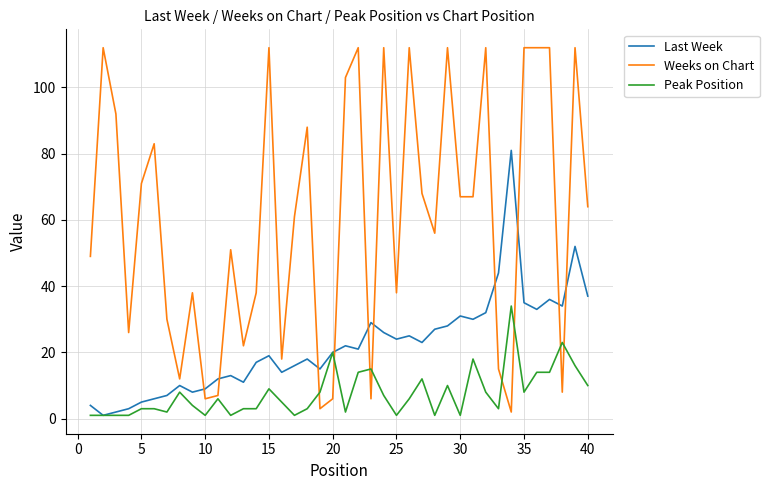

What is the maximum value for Last Week?

81